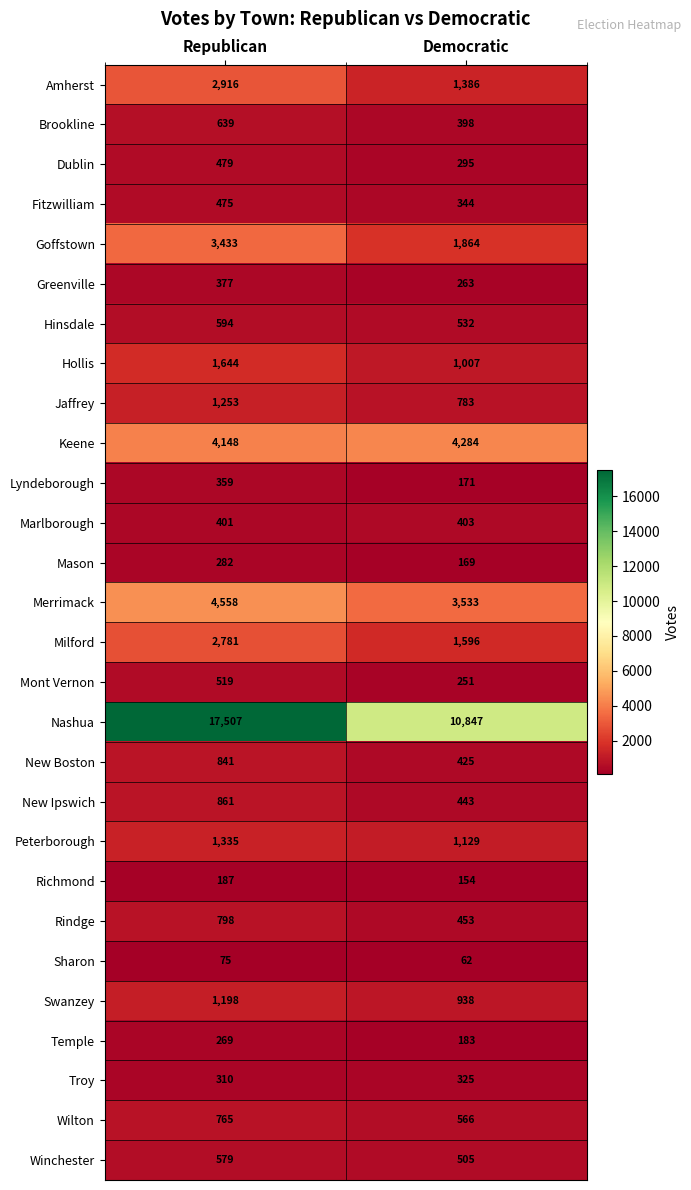

Is it true that Nashua equals 8346 at Republican?

False